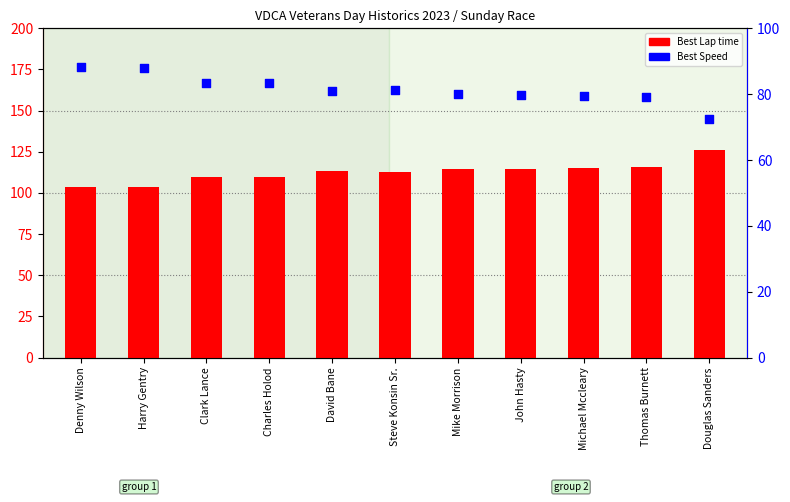

Is the value of Best Lap time at John Hasty greater than the value of Best Speed at Steve Konsin Sr.?

Yes